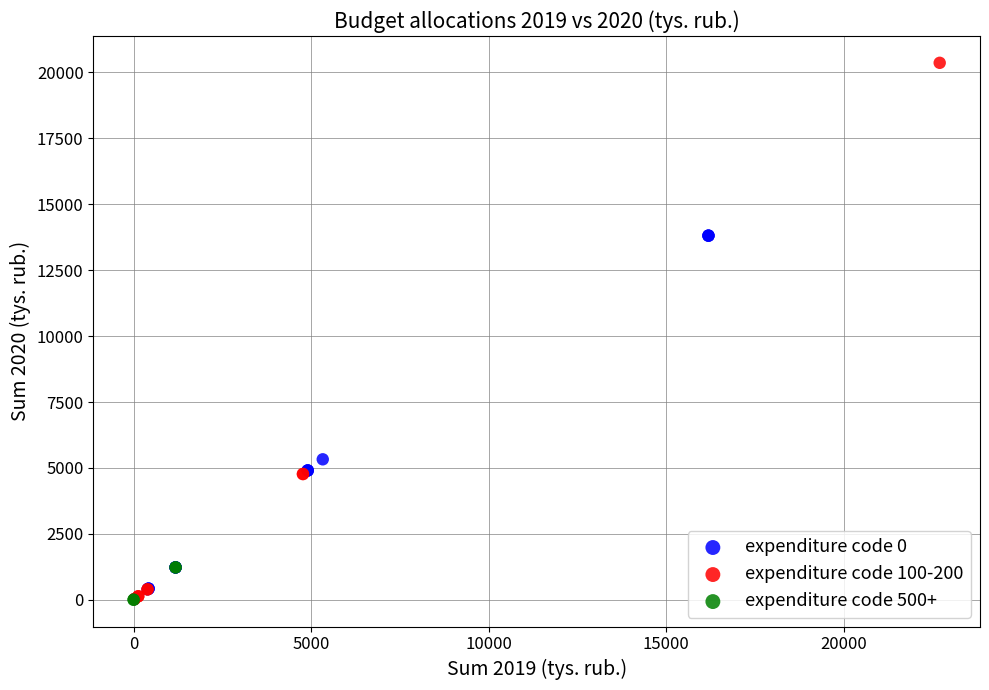

What are all the series names shown in the legend?

expenditure code 0, expenditure code 100-200, expenditure code 500+